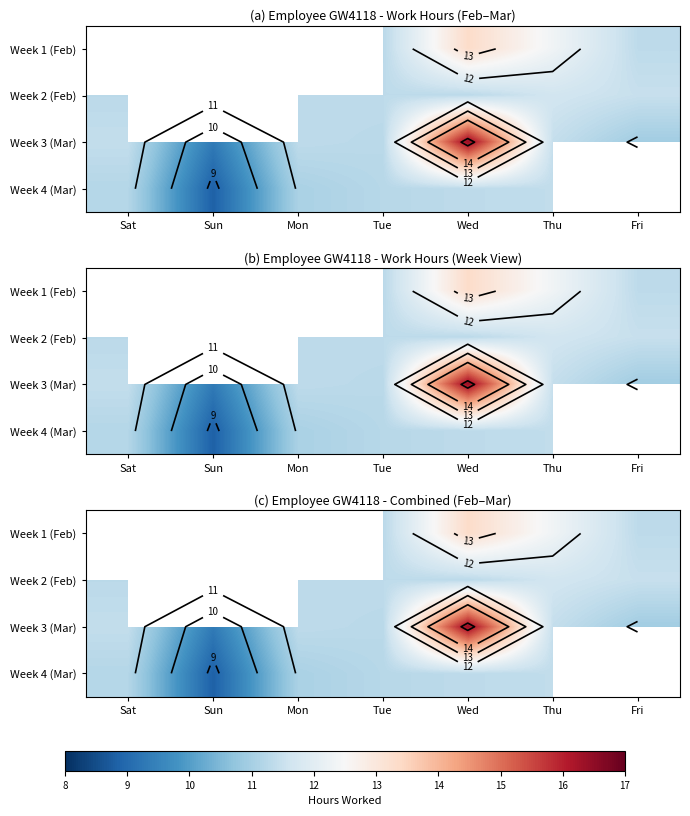

The Week 4 (Mar) series shows 16.6 at Thu. True or false?

False